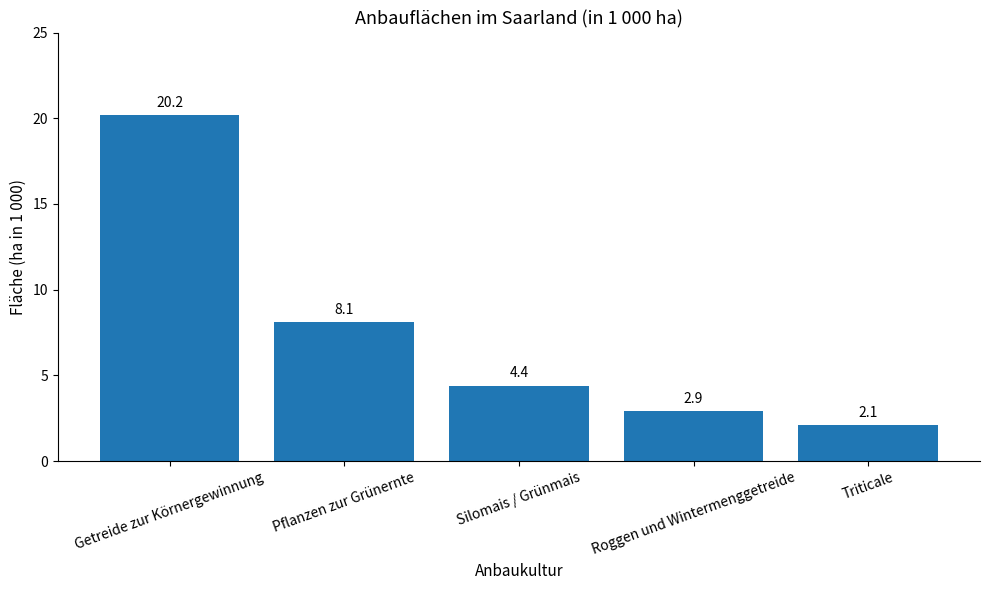

What is the change in value from Pflanzen zur Grünernte to Silomais / Grünmais?

-3.7